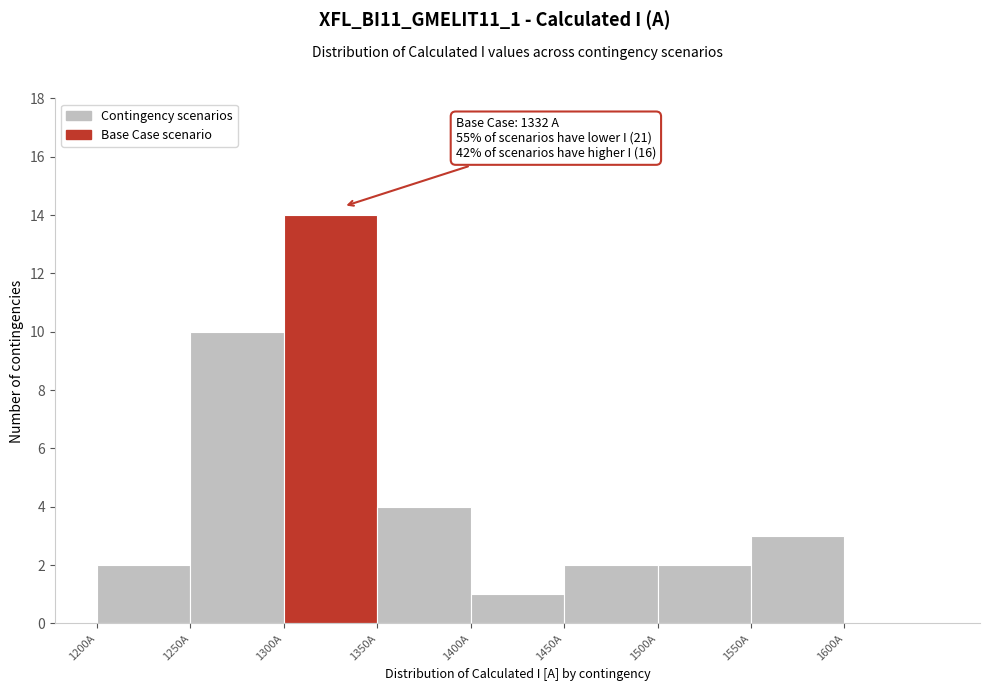

Over which range of the x-axis is the bar tallest?

1300 to 1350